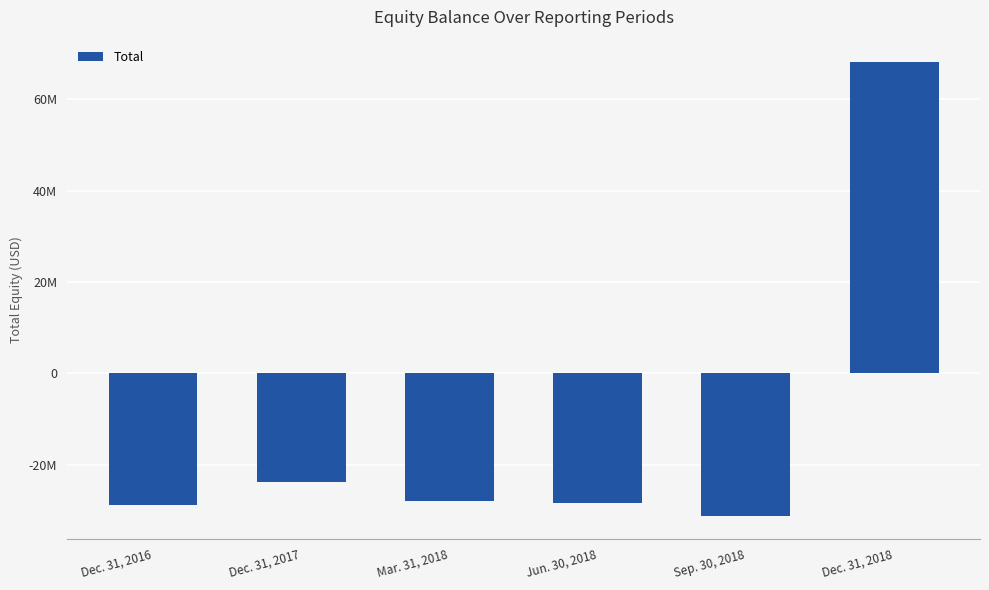

Is it true that the value at Mar. 31, 2018 is -15376081?

False